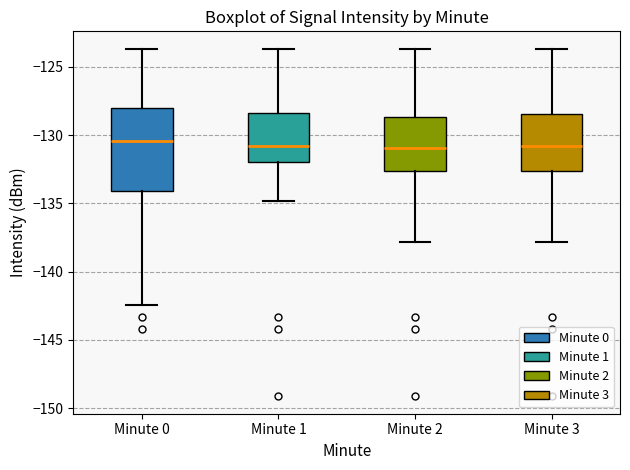

Where does the median line of the box for Minute 2 sit on the y-axis? The values are not printed on the chart, so give them approximately, as read against the axis.

-131.0